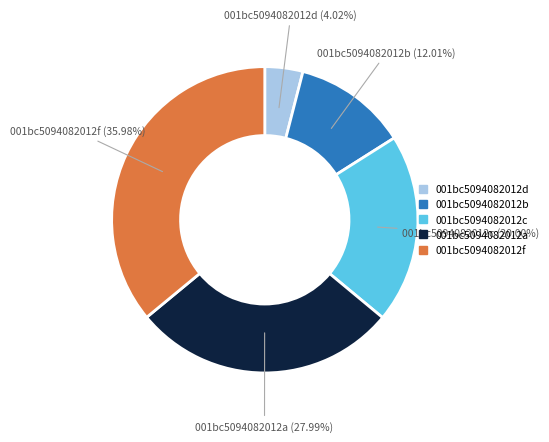

Does 001bc5094082012d account for over 50% of the chart?

No